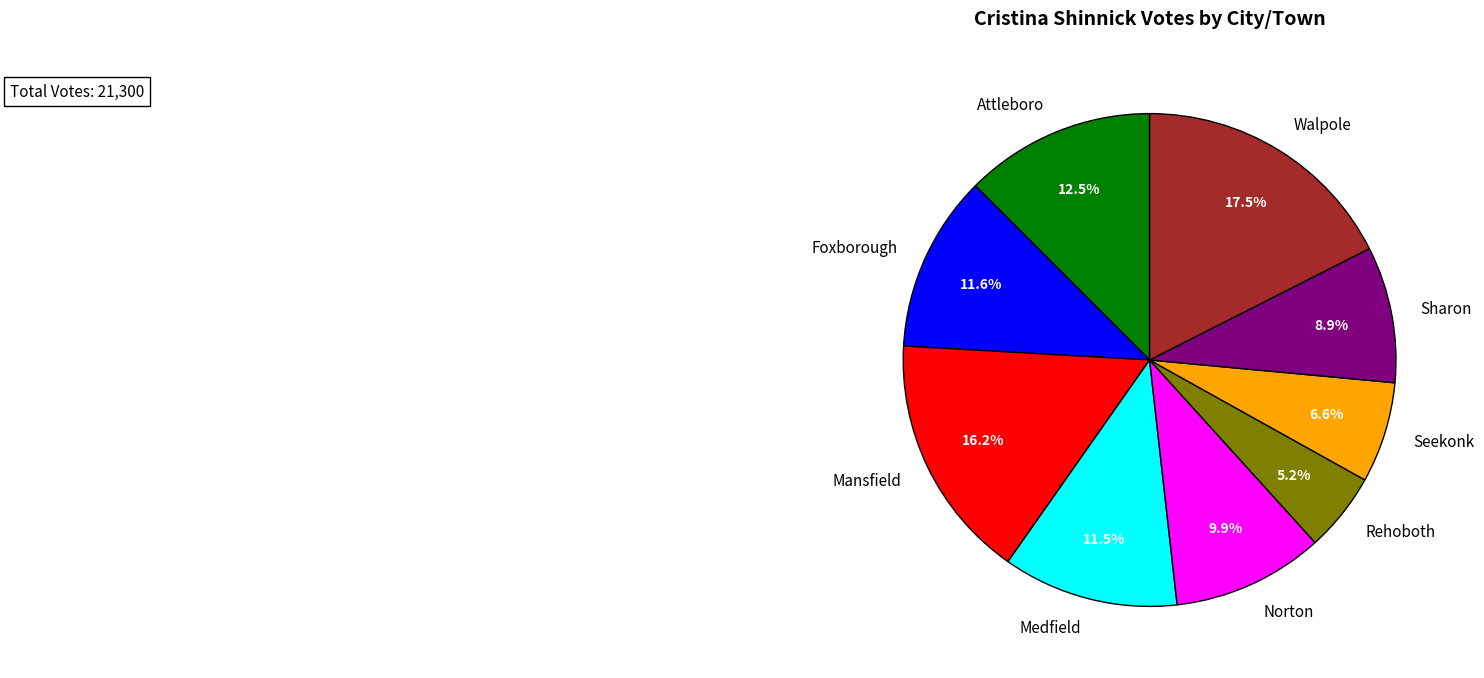

The Foxborough slice represents 1% of the pie. True or false?

False